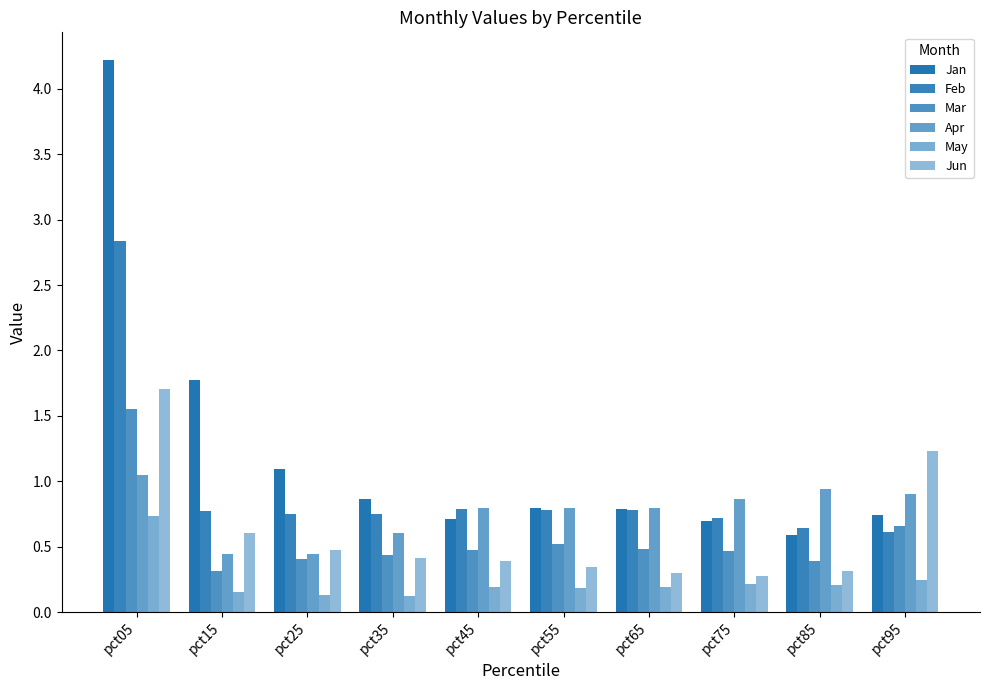

Count the Mar values in the range 0 to 1.

9